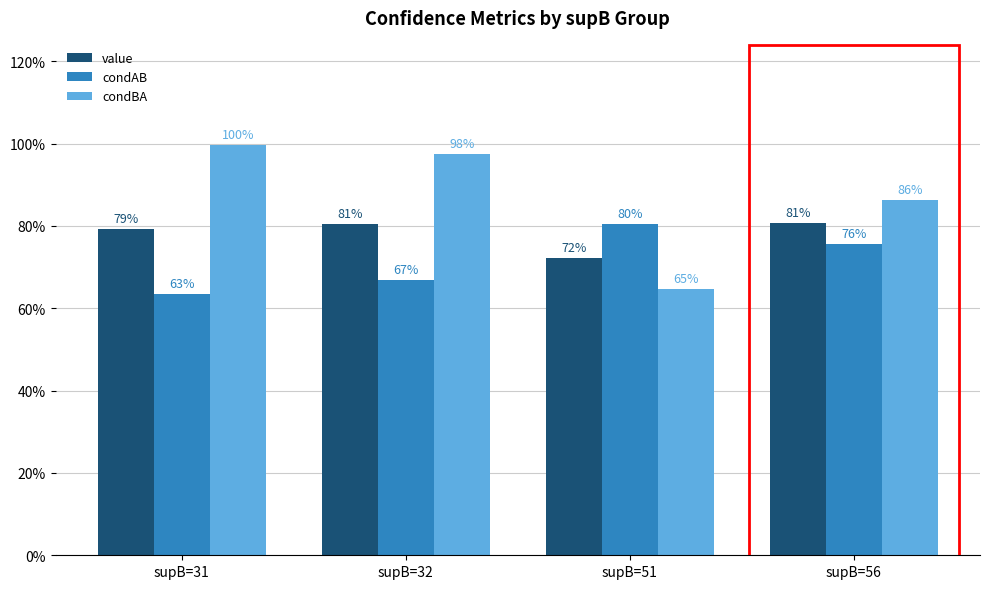

The value series shows 0.5 at supB=51. True or false?

False